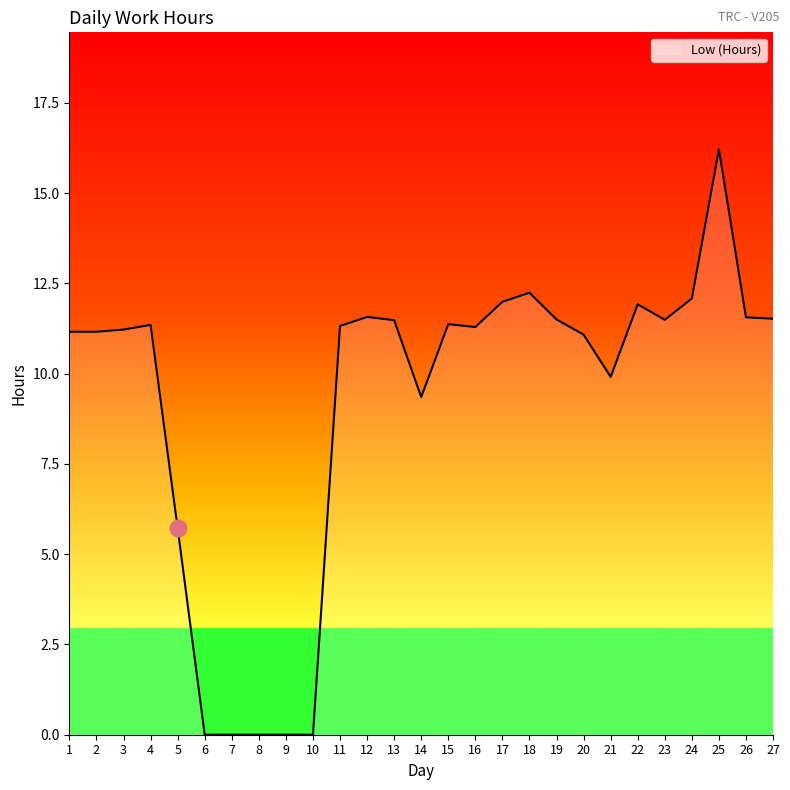

Does the chart display data point markers on the line(s)?

No